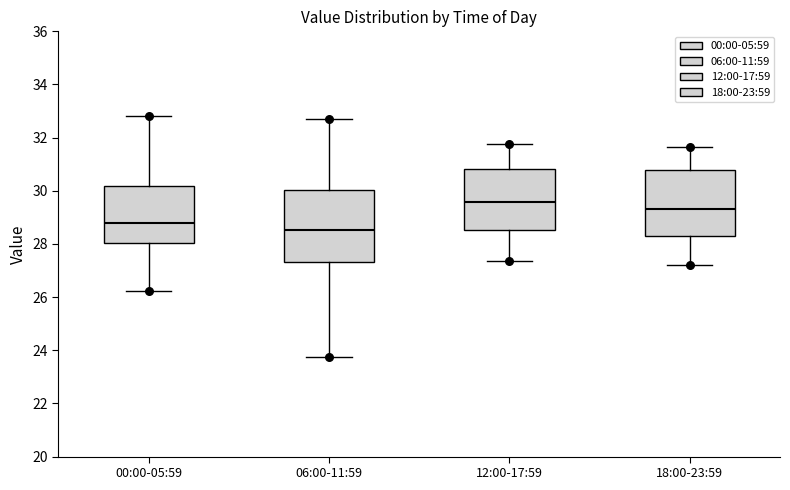

Reading left to right, read every box against the y-axis: the position of its median line, the range the box covers, and the ends of its whiskers. The values are not printed on the chart, so give them approximately, as read against the axis.

00:00-05:59: median 28.8, box 28.0 to 30.2, whiskers 26.2 to 32.8
06:00-11:59: median 28.6, box 27.4 to 30.0, whiskers 23.8 to 32.8
12:00-17:59: median 29.6, box 28.6 to 30.8, whiskers 27.4 to 31.8
18:00-23:59: median 29.4, box 28.2 to 30.8, whiskers 27.2 to 31.6